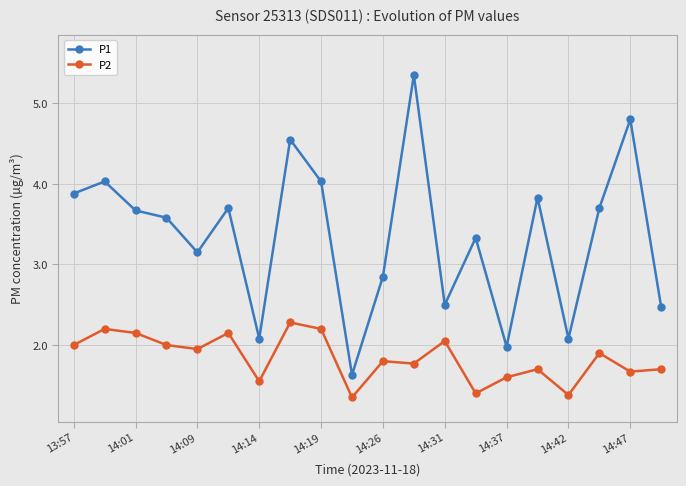

Which series has the widest spread of values?

P1